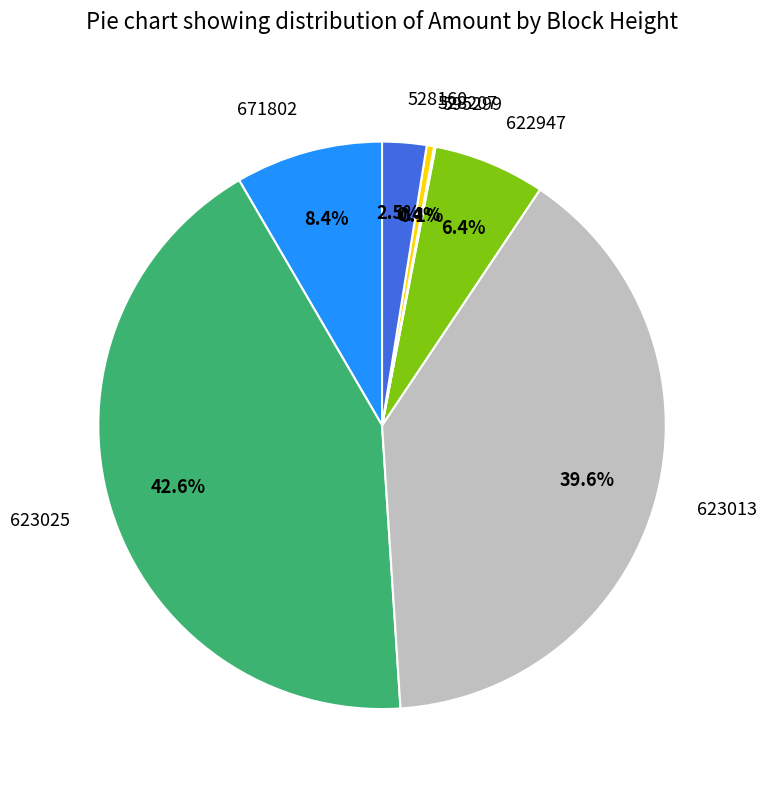

Which has a higher value, 623025 or 622947?

623025